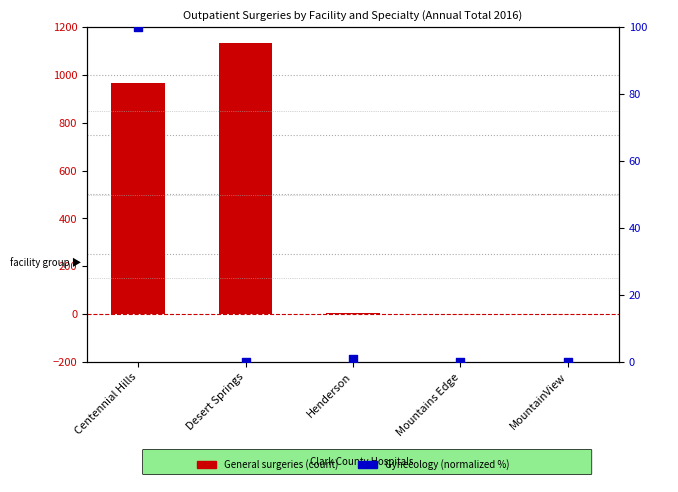

Which series has the largest total across all categories?

General surgeries (count)